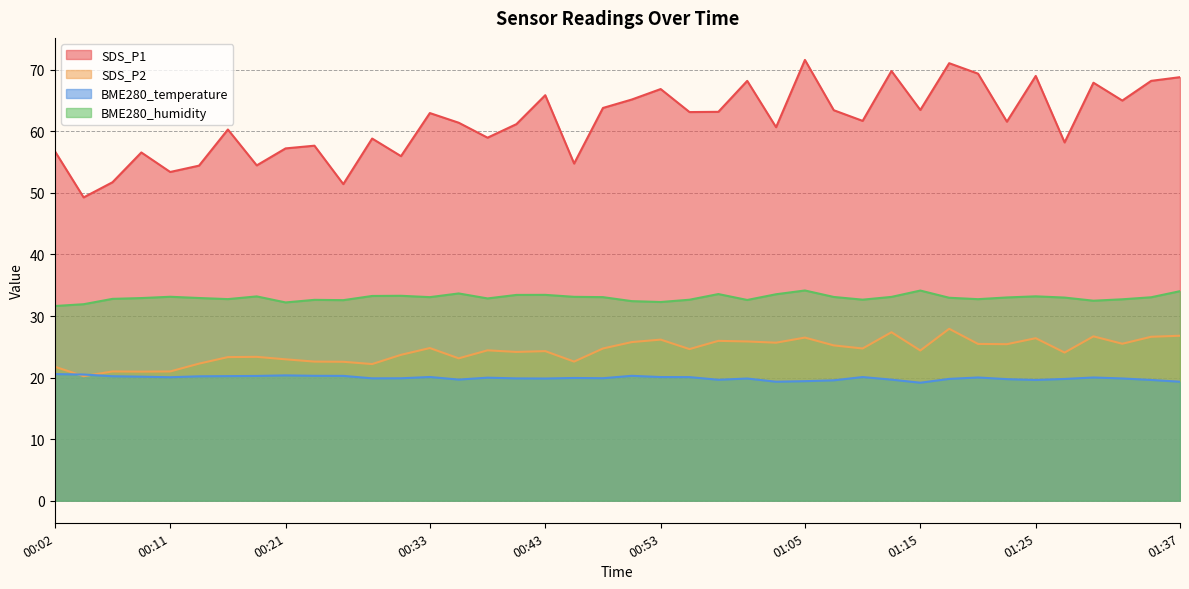

True or false: BME280_humidity and SDS_P1 cross at least once.

False